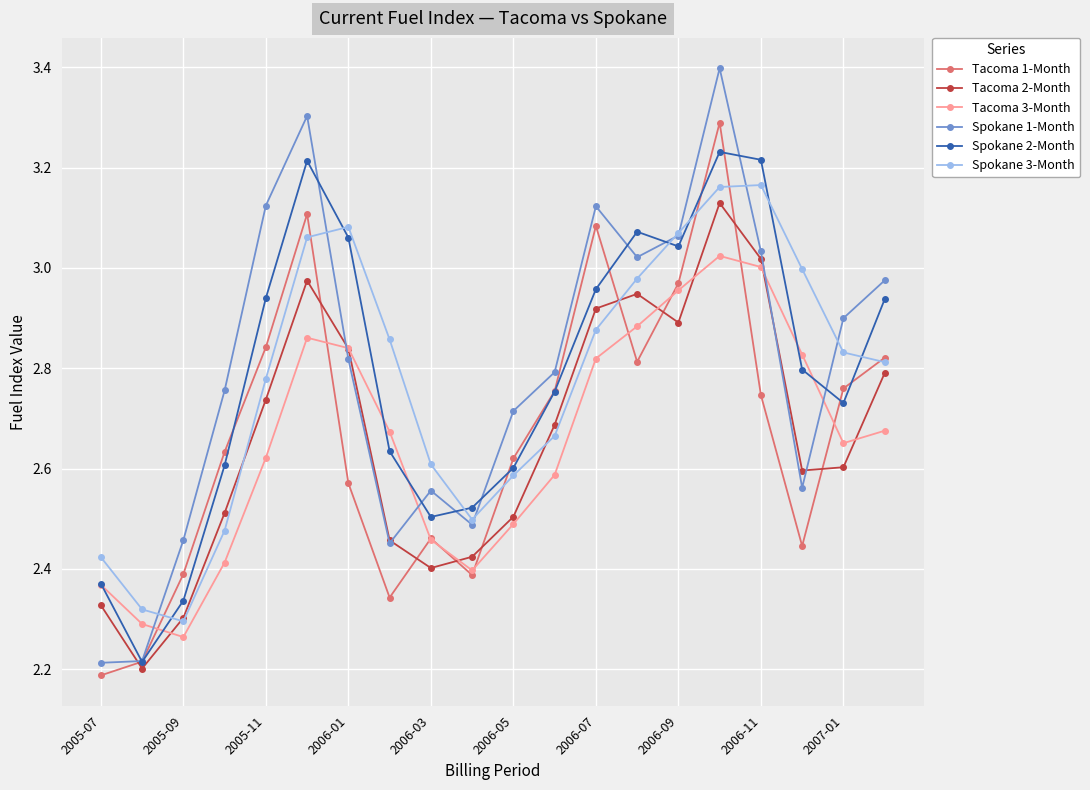

True or false: Tacoma 2-Month and Tacoma 1-Month cross at least once.

True